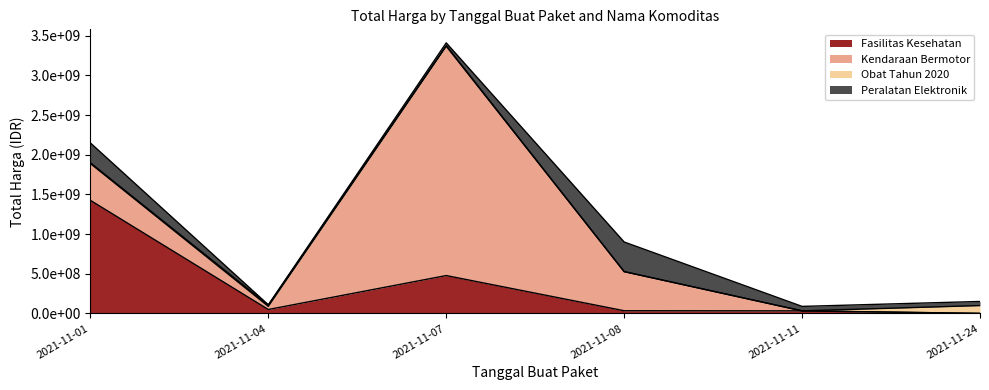

How many series are shown in this chart?

4